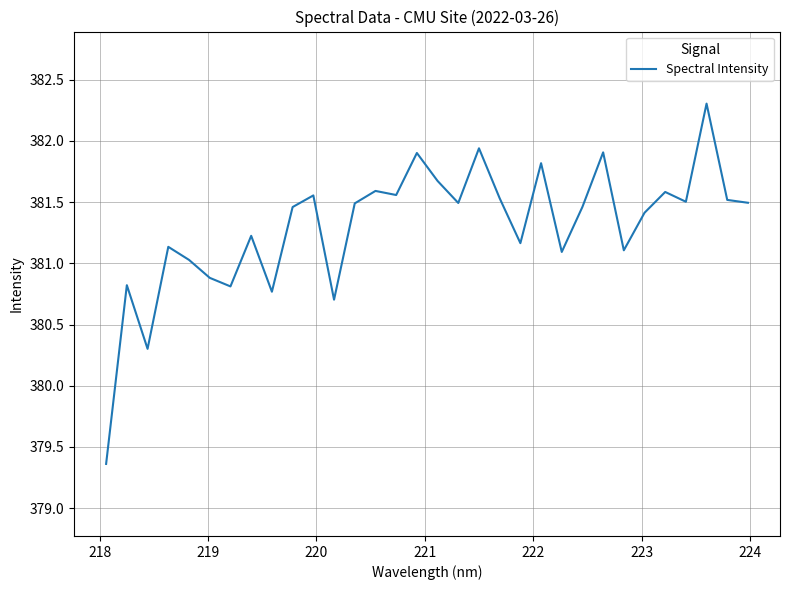

How many lines are shown in the chart?

1